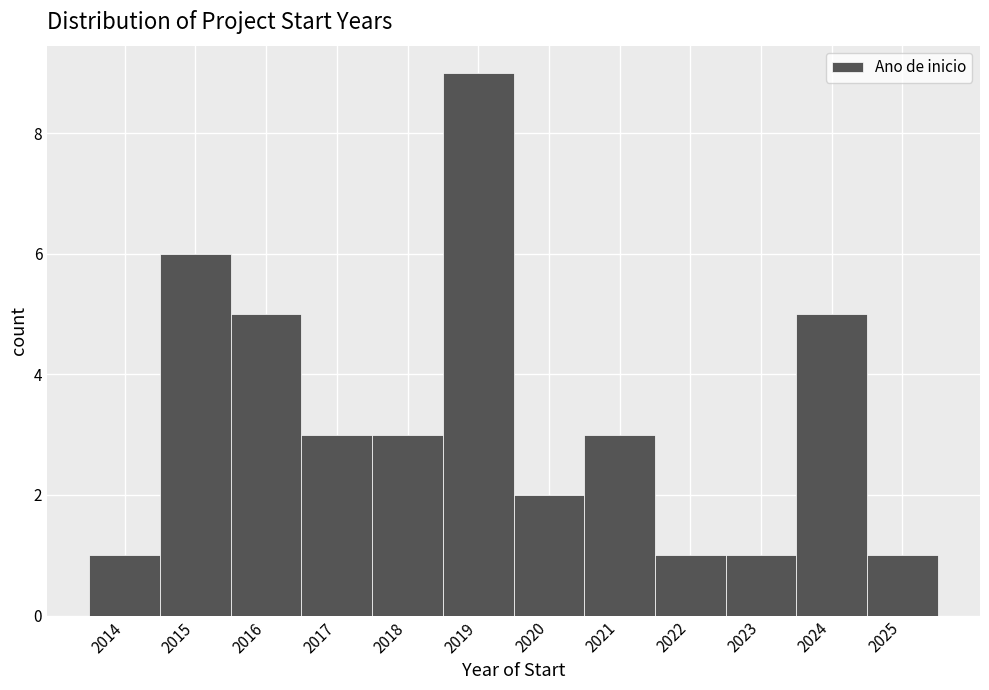

What is the height of the bar covering 2013.5 to 2014.5 on the x-axis? The values are not printed on the chart, so give them approximately, as read against the axis.

1